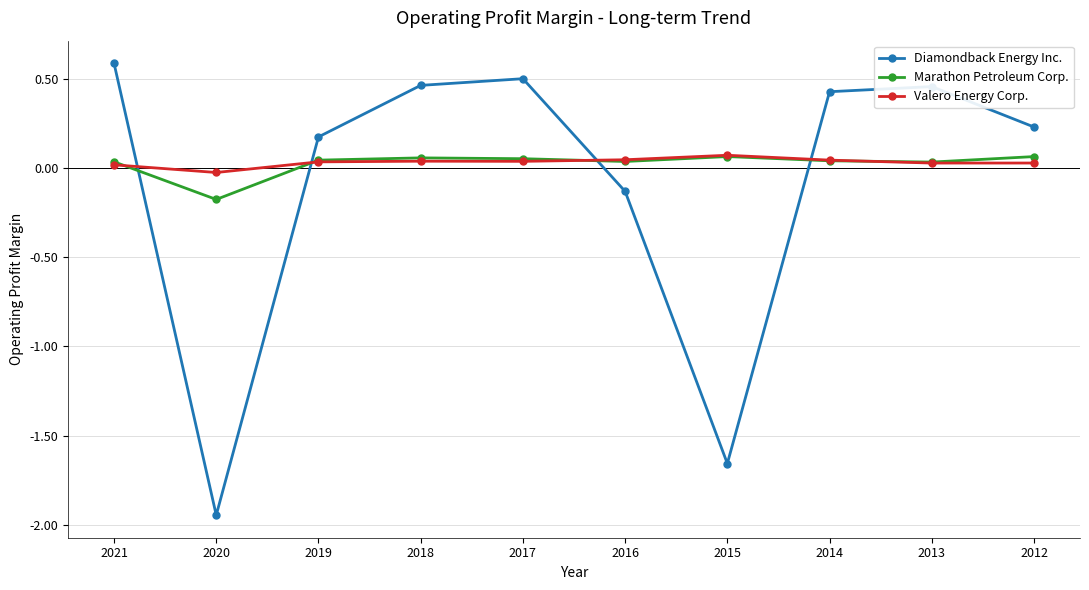

How many data points in Marathon Petroleum Corp. are less than 0?

1